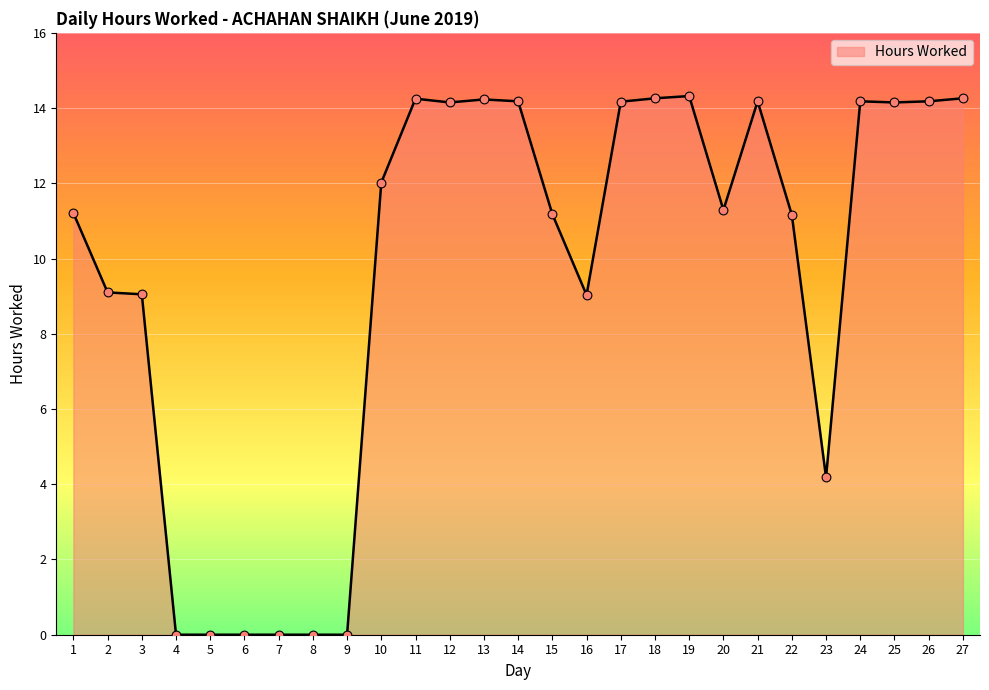

What is the change in value from 9 to 18?

+14.3